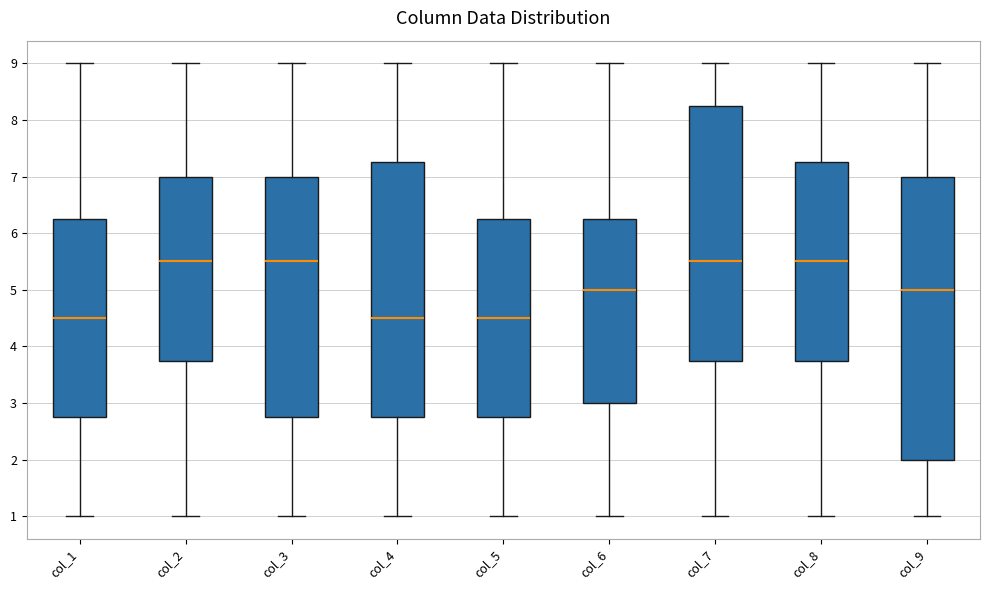

Where is the lower edge of the box for col_7 on the y-axis? The values are not printed on the chart, so give them approximately, as read against the axis.

3.8